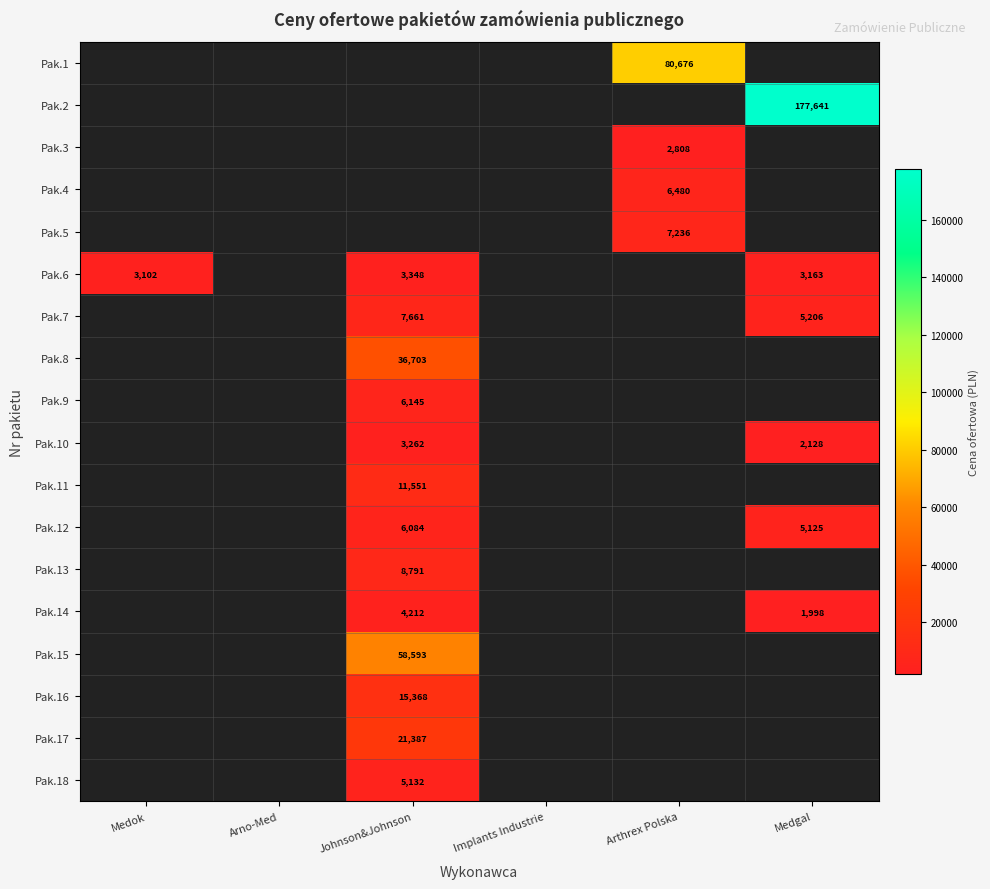

Rank the series at Medok from lowest to highest value.

Pak.1, Pak.2, Pak.3, Pak.4, Pak.5, Pak.6, Pak.7, Pak.8, Pak.9, Pak.10, Pak.11, Pak.12, Pak.13, Pak.14, Pak.15, Pak.16, Pak.17, Pak.18